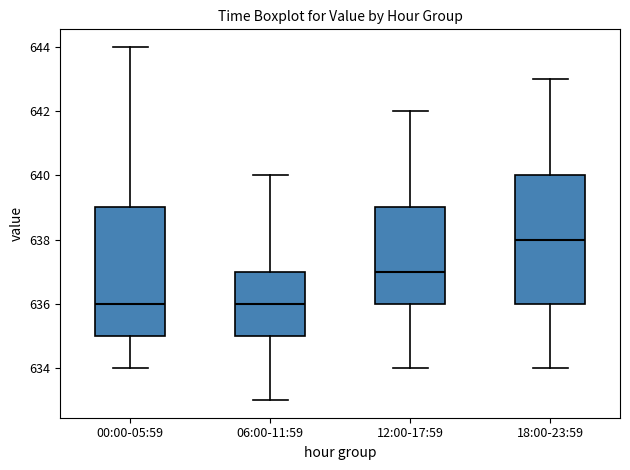

Reading left to right, read every box against the y-axis: the position of its median line, the range the box covers, and the ends of its whiskers. The values are not printed on the chart, so give them approximately, as read against the axis.

00:00-05:59: median 636, box 635 to 639, whiskers 634 to 644
06:00-11:59: median 636, box 635 to 637, whiskers 633 to 640
12:00-17:59: median 637, box 636 to 639, whiskers 634 to 642
18:00-23:59: median 638, box 636 to 640, whiskers 634 to 643